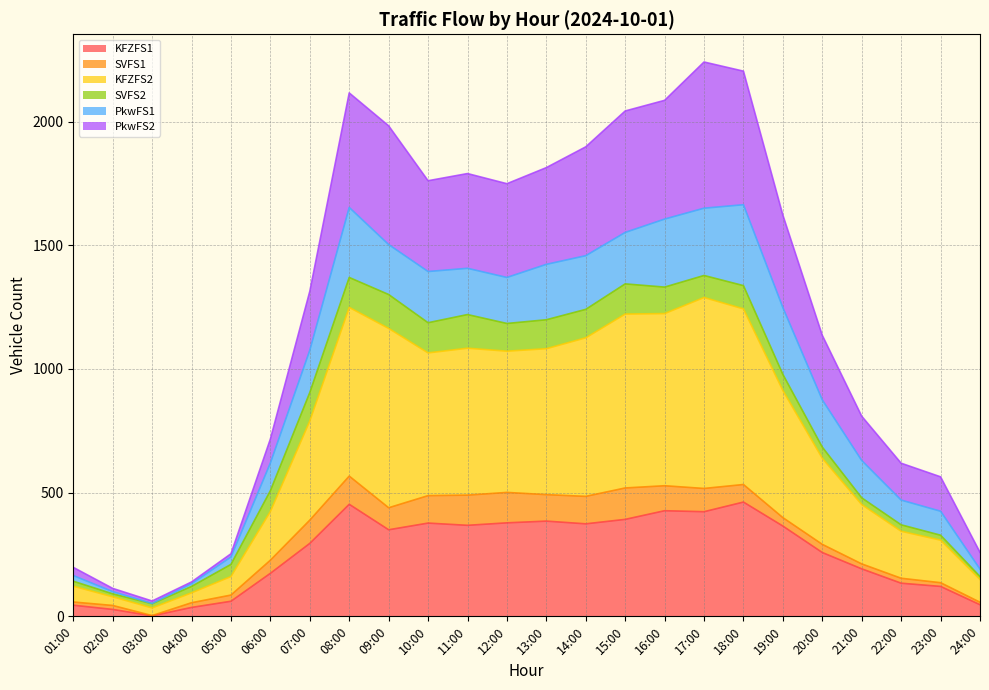

What are all the series names shown in the legend?

KFZFS1, SVFS1, KFZFS2, SVFS2, PkwFS1, PkwFS2